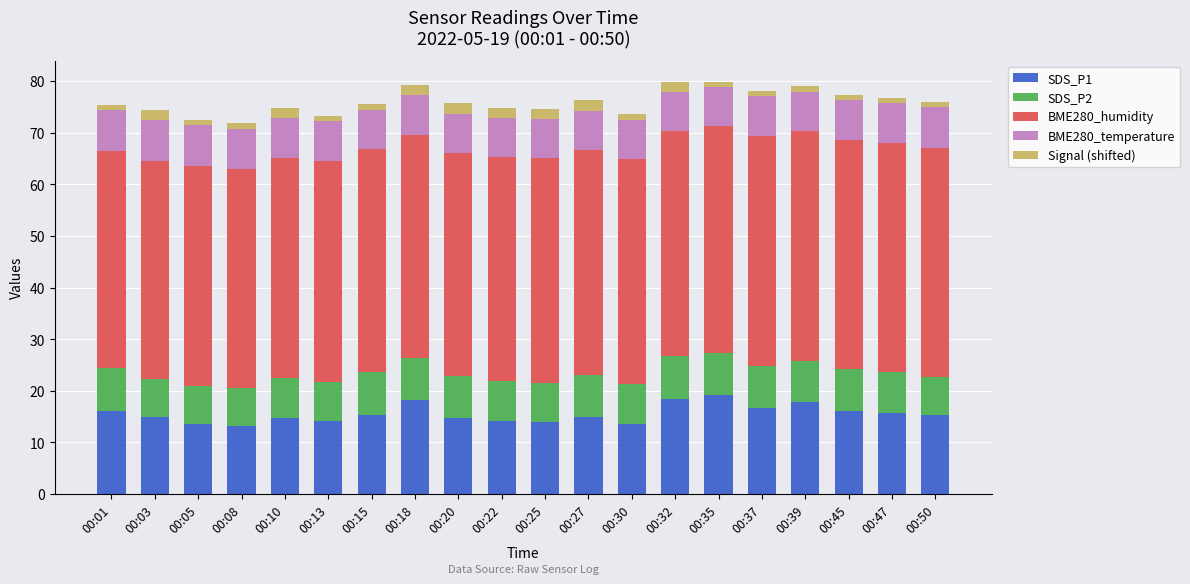

What is the total value across all series at 00:20?

75.7